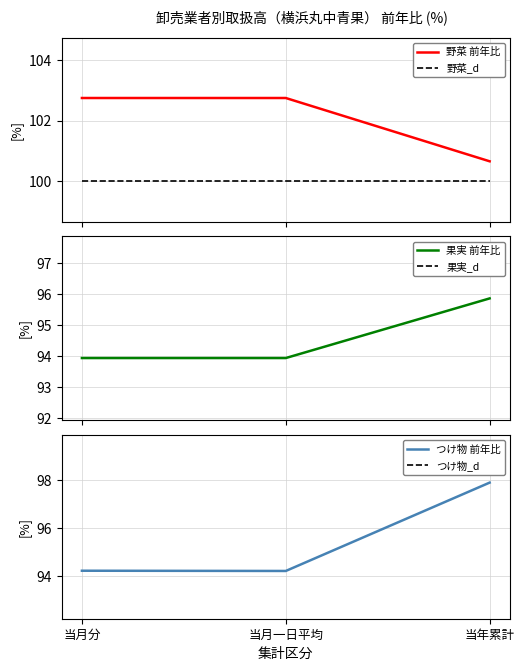

Rank the categories by 果実 前年比 value from lowest to highest.

当月分, 当月一日平均, 当年累計